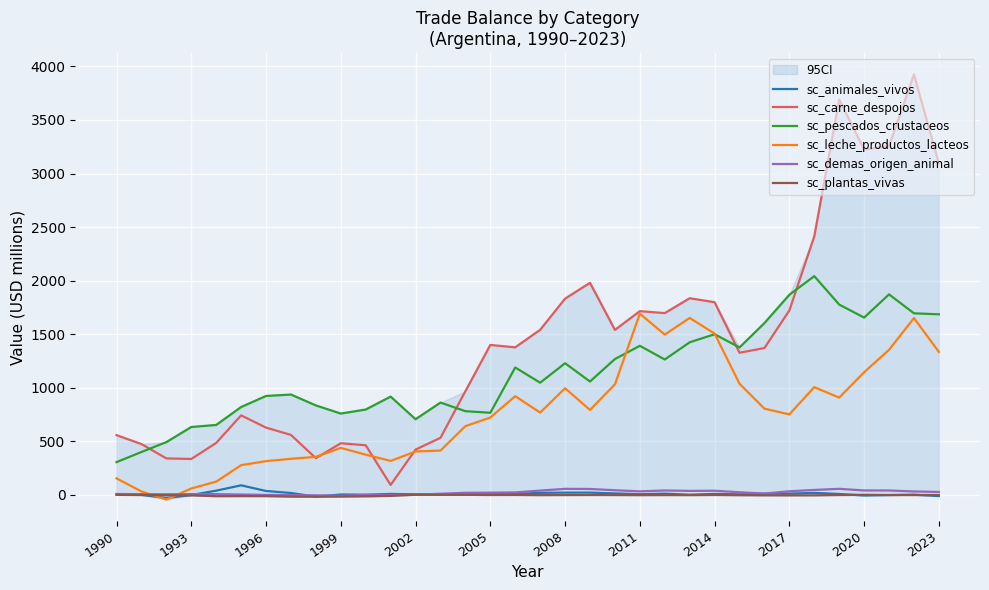

How many interior local peaks does the sc_pescados_crustaceos series have?

9